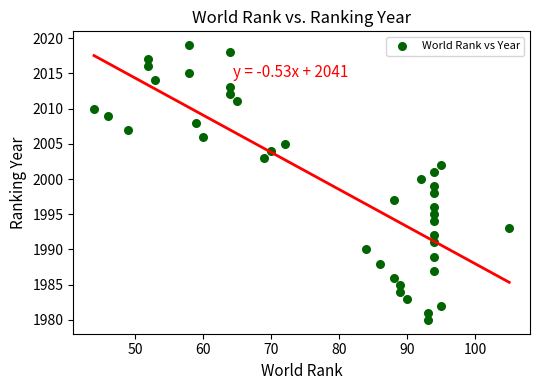

What is the range of Y values (max minus min)?

39